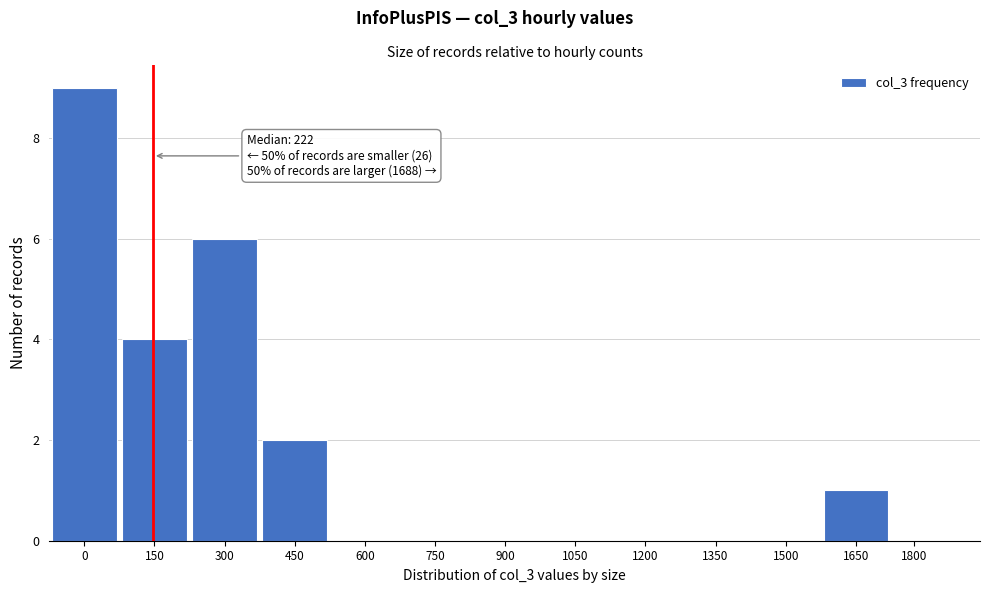

Reading right to left, transcribe all the data shown in this chart.

1800=0	1650=1	1500=0	1350=0	1200=0	1050=0	900=0	750=0	600=0	450=2	300=6	150=4	0=9